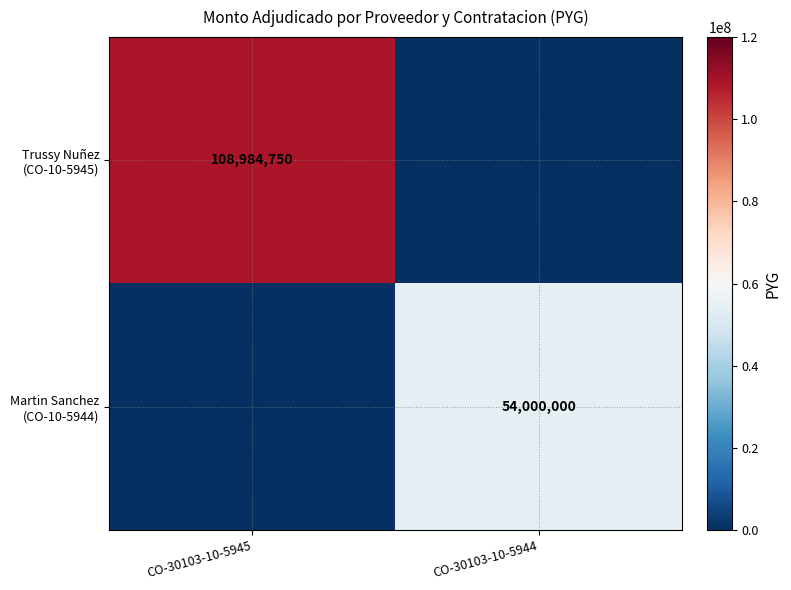

Count the Martin Sanchez (CO-10-5944) values in the range 0 to 54000000.

2